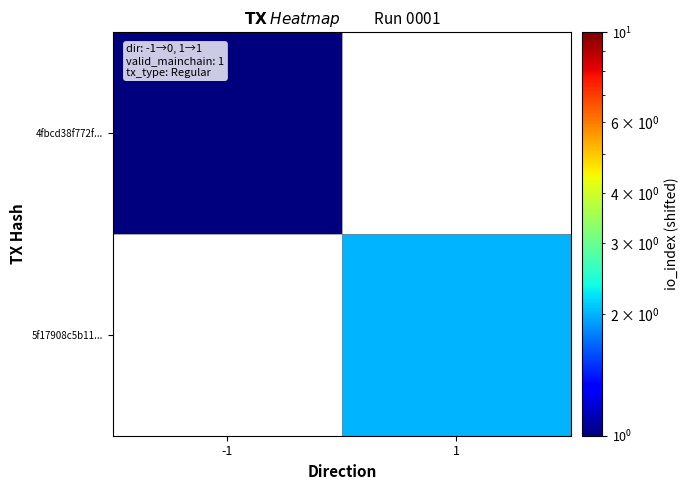

The value of 5f17908c5b11... at 1 is 2.7. True or false?

False